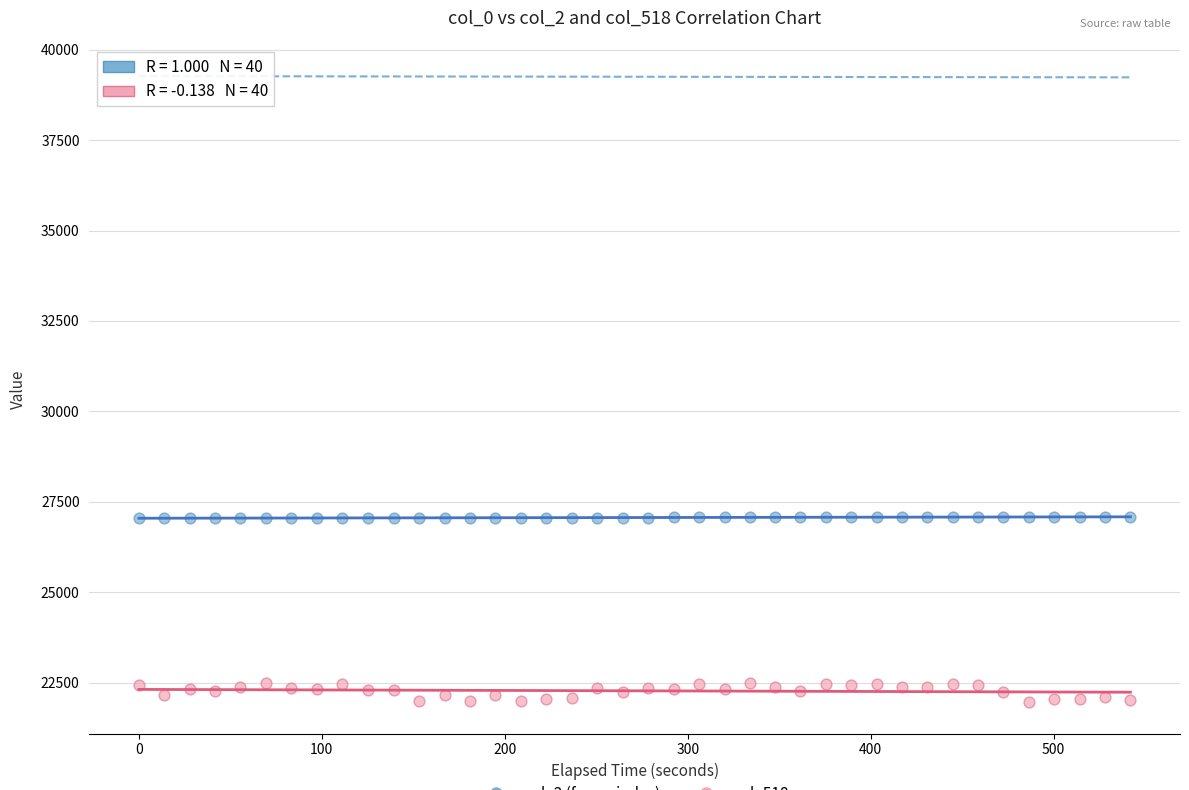

Across all data points, what is the range of Y values (max minus min)?

5125